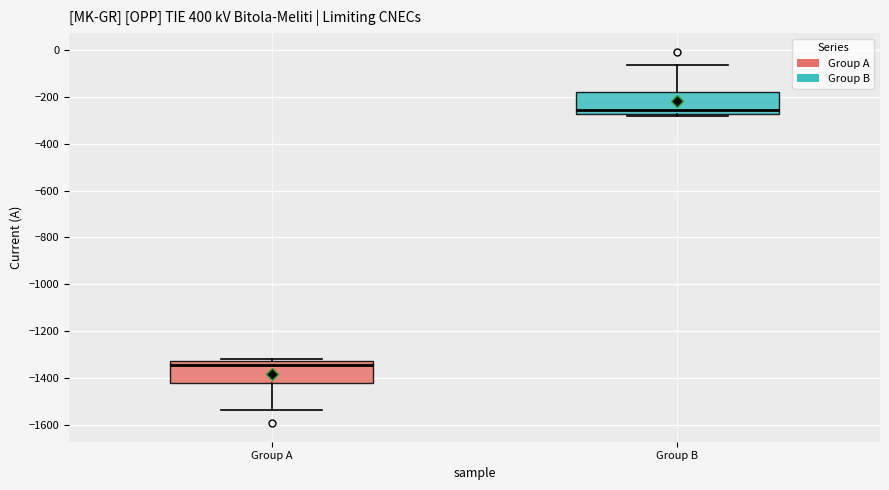

Which box's median line is the lowest?

Group A